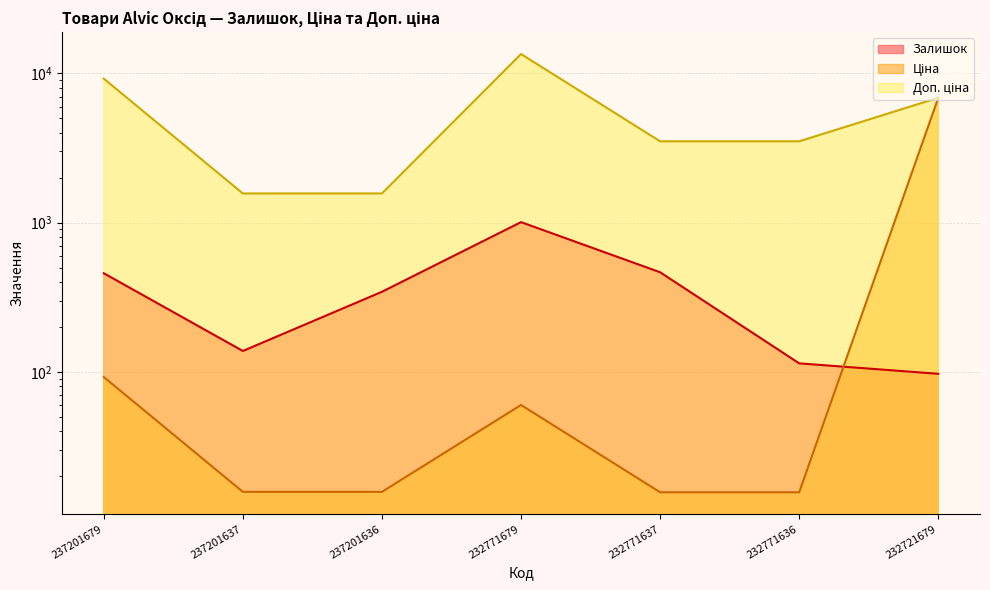

Is it true that Ціна equals 27.7 at 232771637?

False